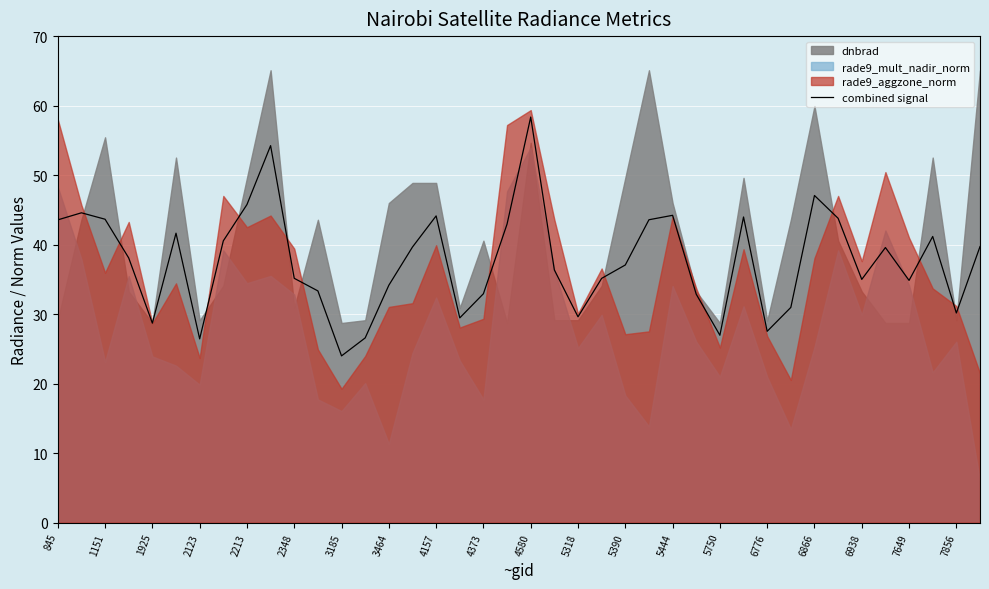

What is the minimum value shown in the chart?

24.0